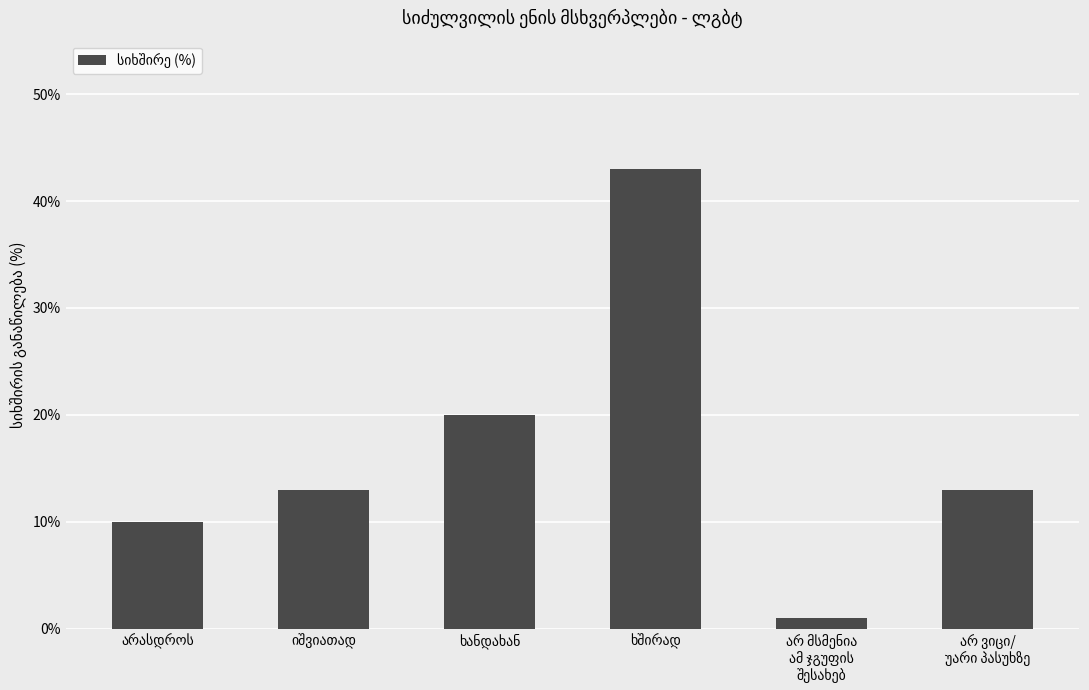

Does the chart contain any negative values?

No